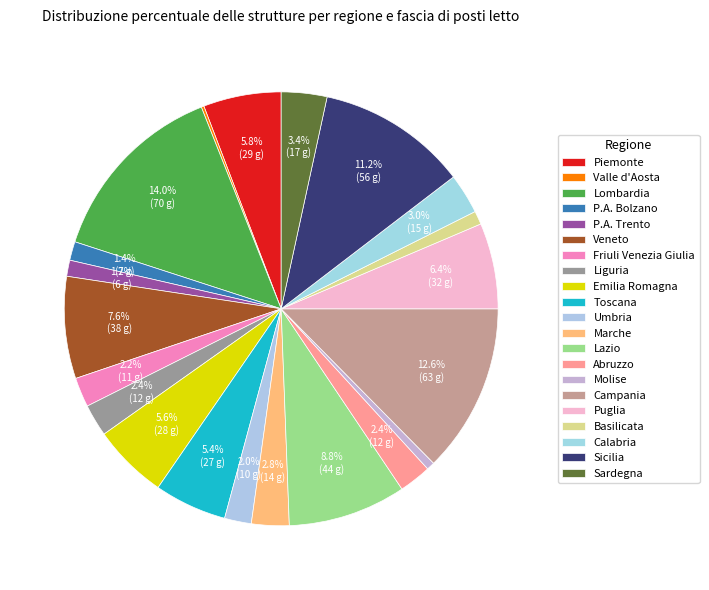

To the nearest percent, what percentage of the pie is Calabria?

3%